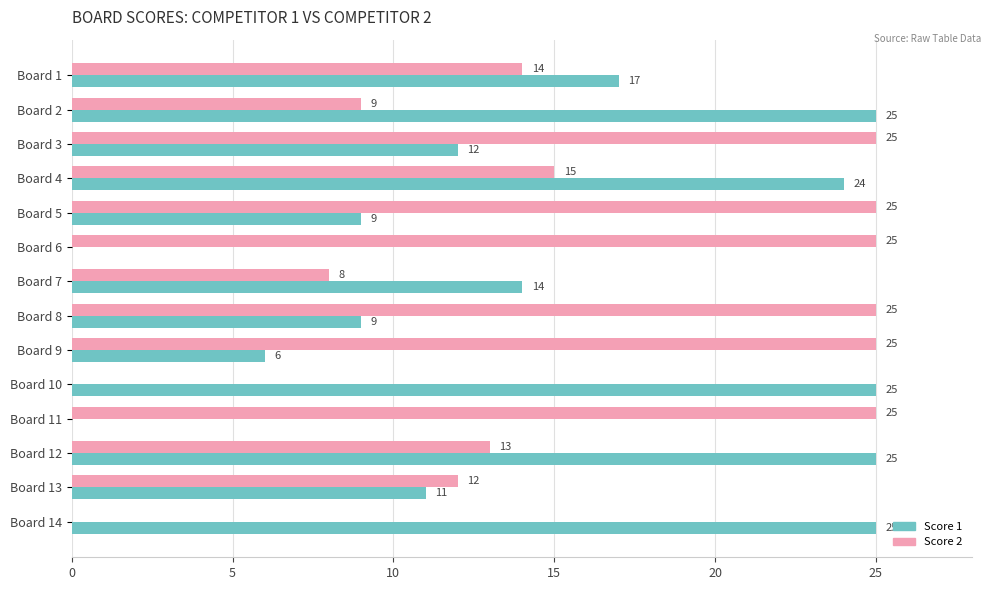

Which series changed the most between Board 4 and Board 10?

Score 2